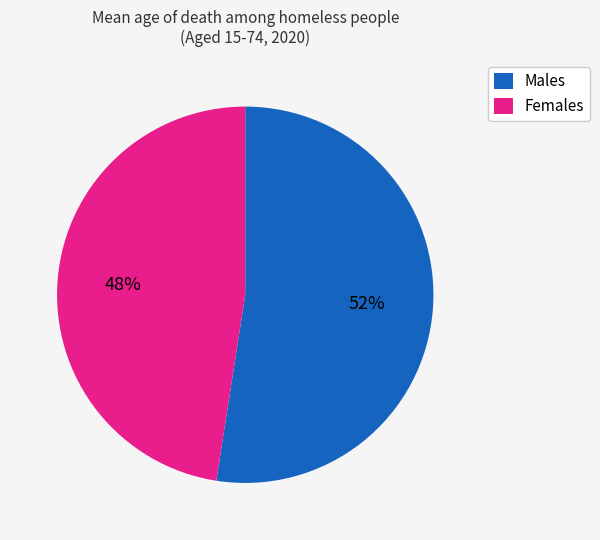

To the nearest percent, what is the average slice percentage?

50%